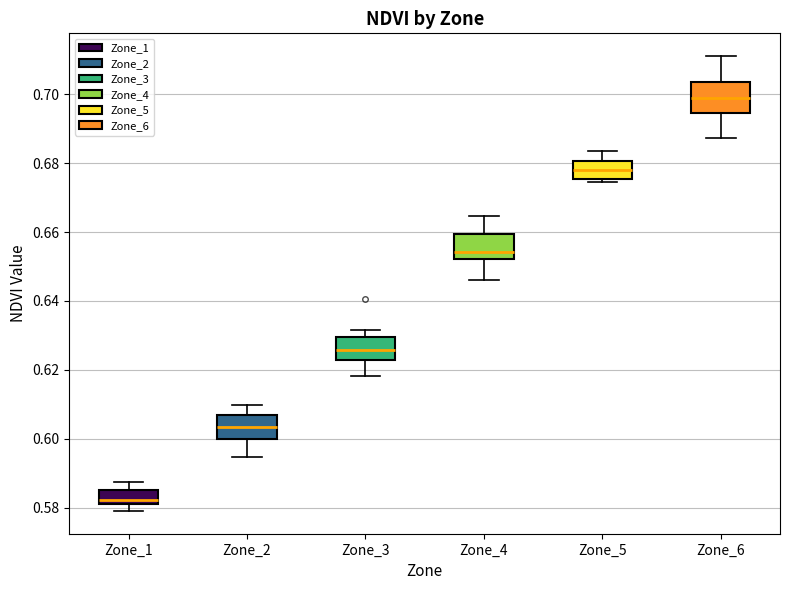

Reading left to right, transcribe this box plot: for each box, give where its median line is, the range the box spans, and where its two whiskers end, as read against the y-axis. The values are not printed on the chart, so give them approximately, as read against the axis.

Zone_1: median 0.582 (just above the box's lower edge), box 0.582 to 0.586, whiskers 0.580 to 0.588
Zone_2: median 0.604, box 0.600 to 0.606, whiskers 0.594 to 0.610
Zone_3: median 0.626, box 0.622 to 0.630, whiskers 0.618 to 0.632
Zone_4: median 0.654, box 0.652 to 0.660, whiskers 0.646 to 0.664
Zone_5: median 0.678, box 0.676 to 0.680, whiskers 0.674 to 0.684
Zone_6: median 0.698, box 0.694 to 0.704, whiskers 0.688 to 0.712